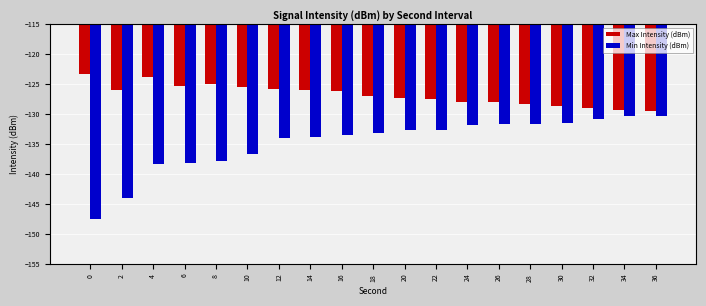

What is the spread (max minus min) of values at 0?

24.2